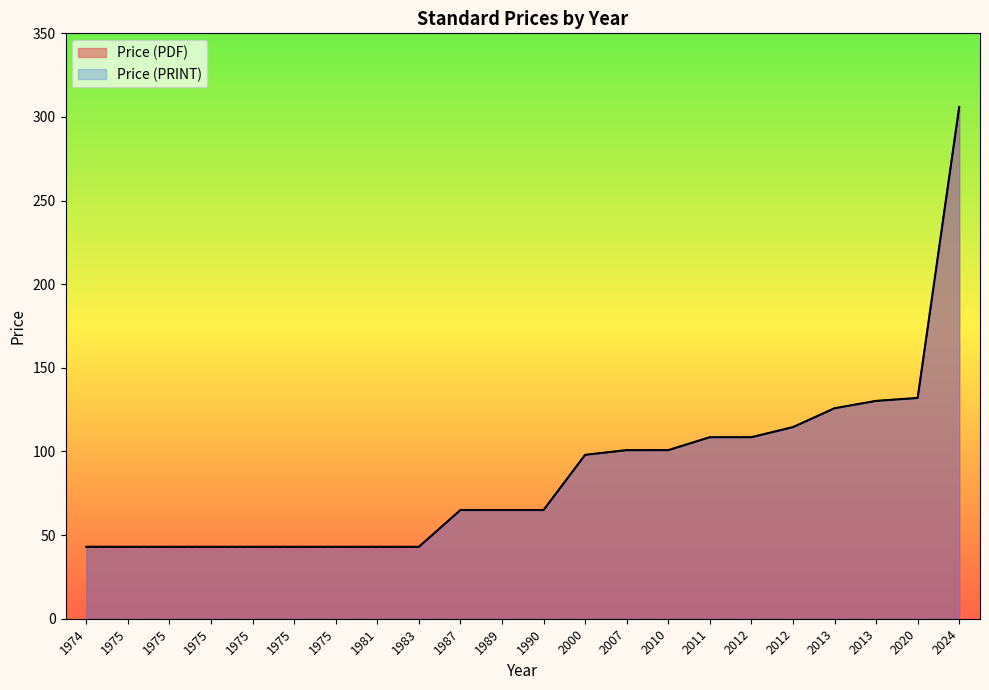

Which category has the highest value in the Price (PDF) series?

2024